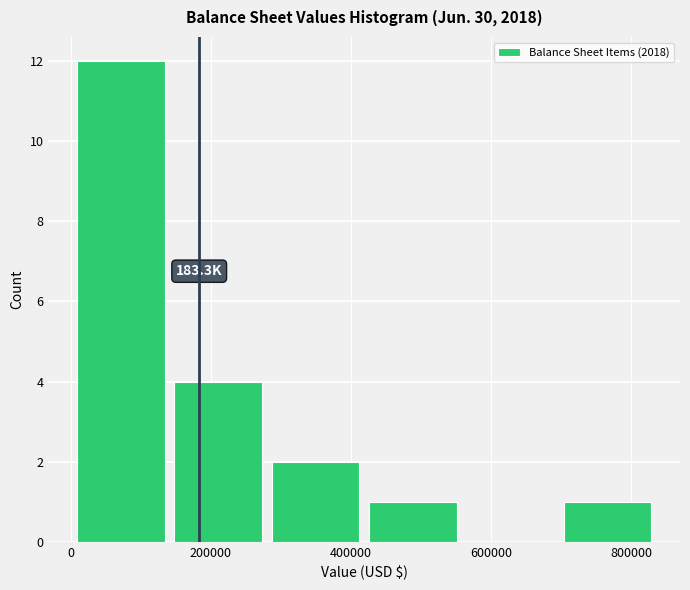

Over which range of the x-axis is the bar tallest?

0 to 140000